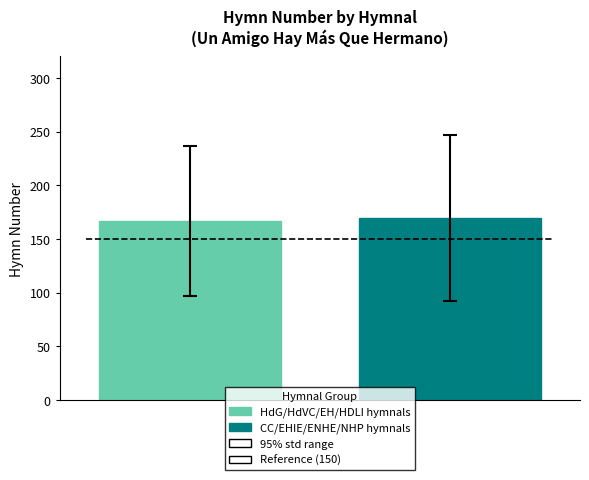

What is the lowest value of the HdG/HdVC/EH/HDLI hymnals series?

166.7